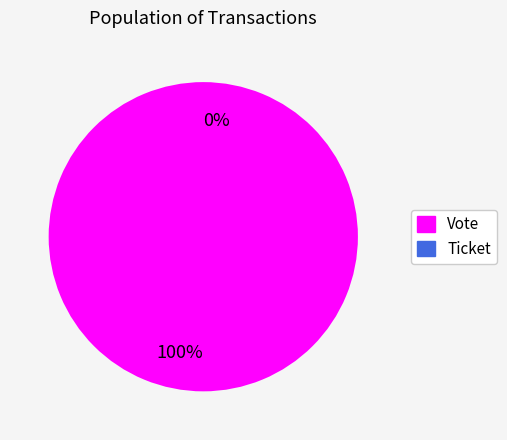

How many slices are in this pie chart?

2